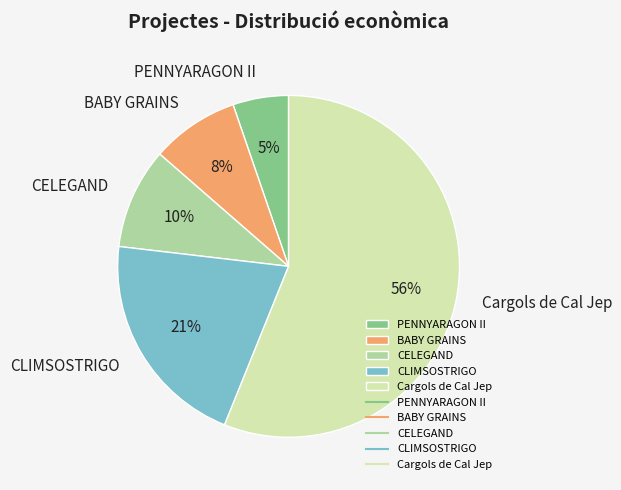

How many slices are in this pie chart?

5